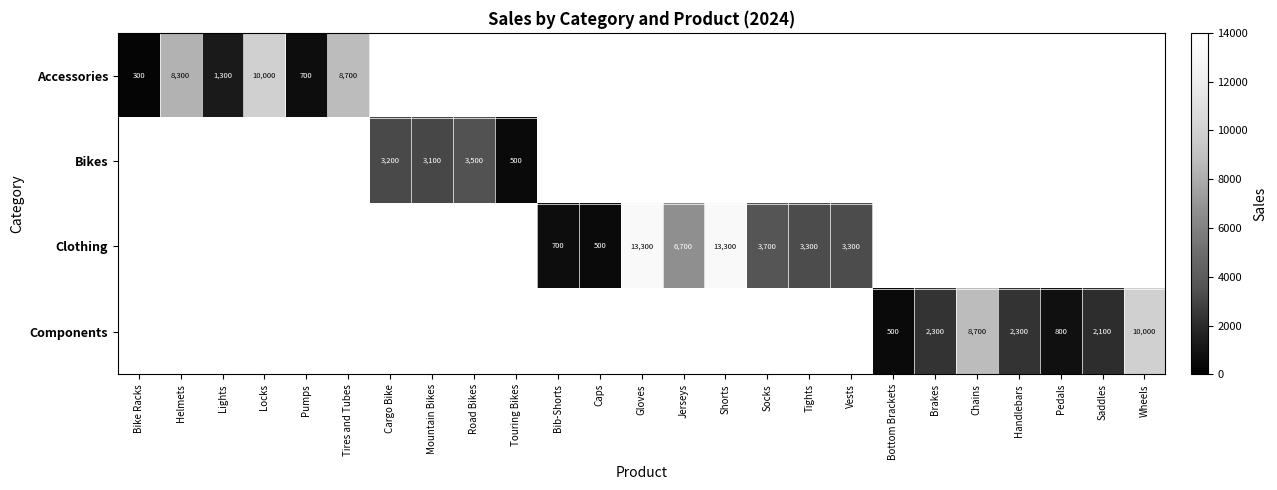

What is the difference between the Components values at Chains and Bottom Brackets?

8200